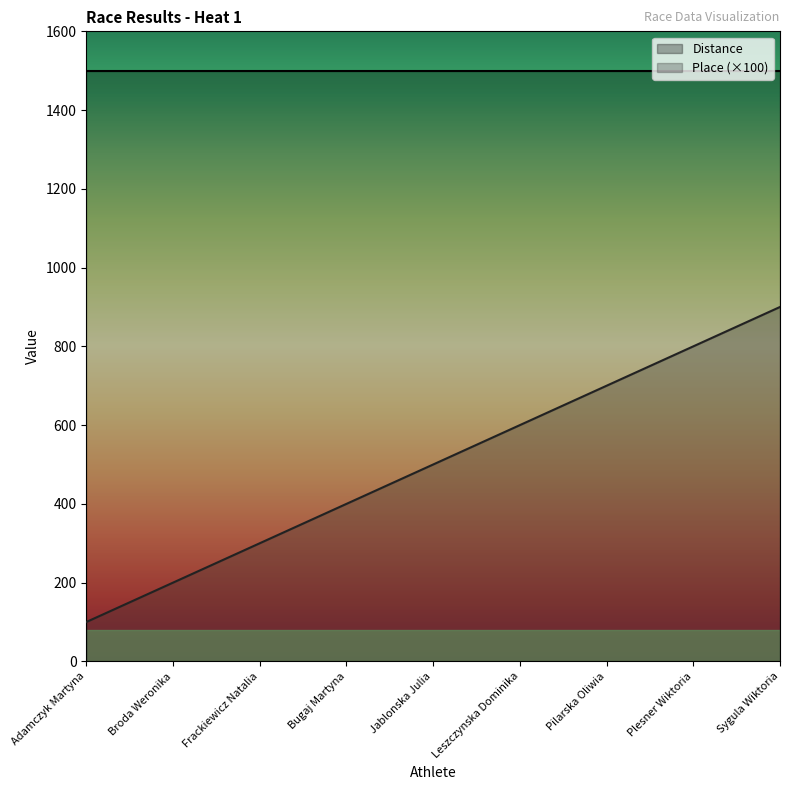

What is the sum of the Place (×100) values at Leszczynska Dominika and Frackiewicz Natalia?

900